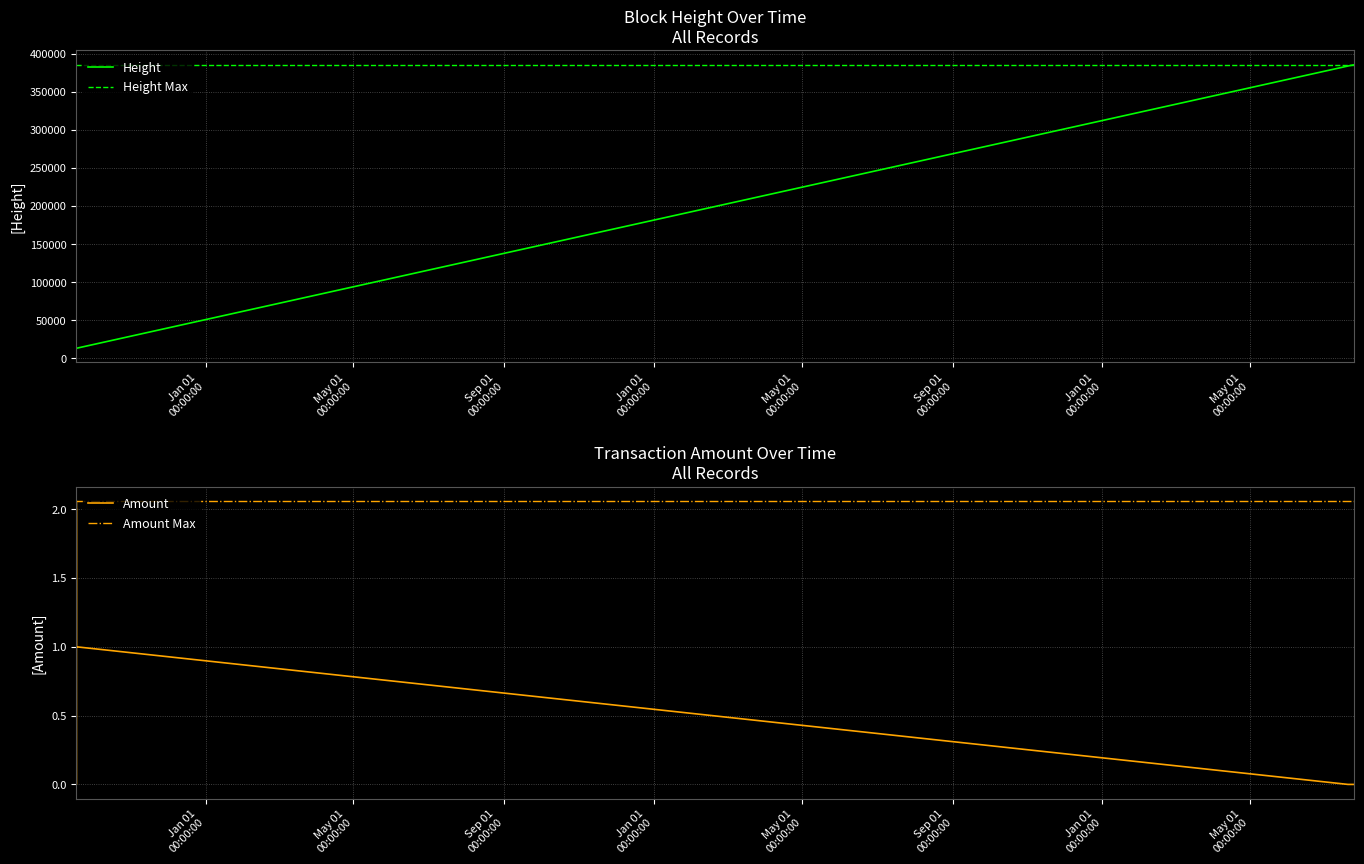

The value of Height at Sep 01
00:00:00 is 8233.6. True or false?

False